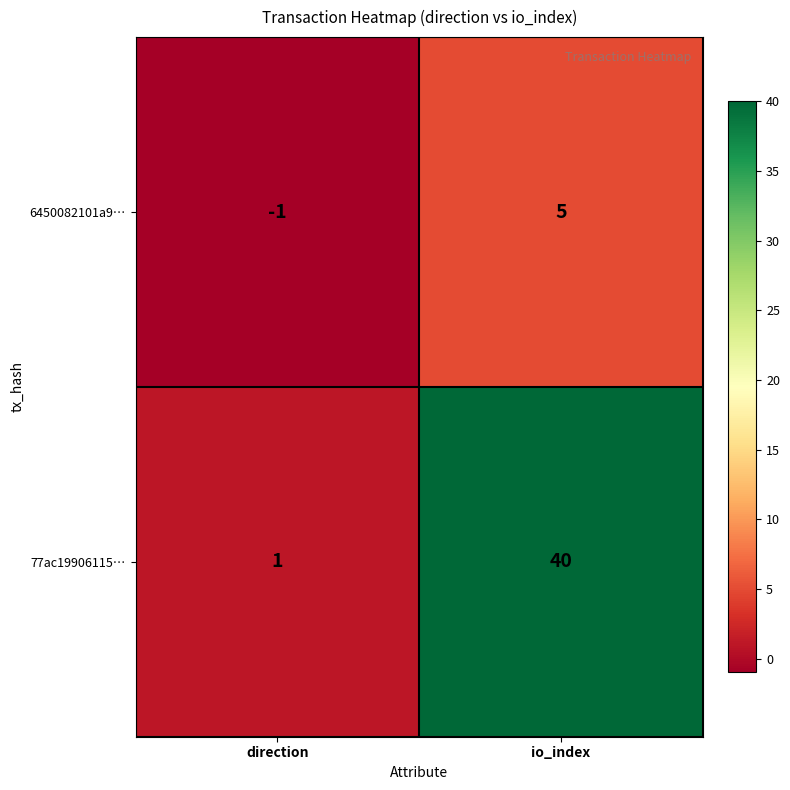

The 6450082101a9… series shows 5 at io_index. True or false?

True